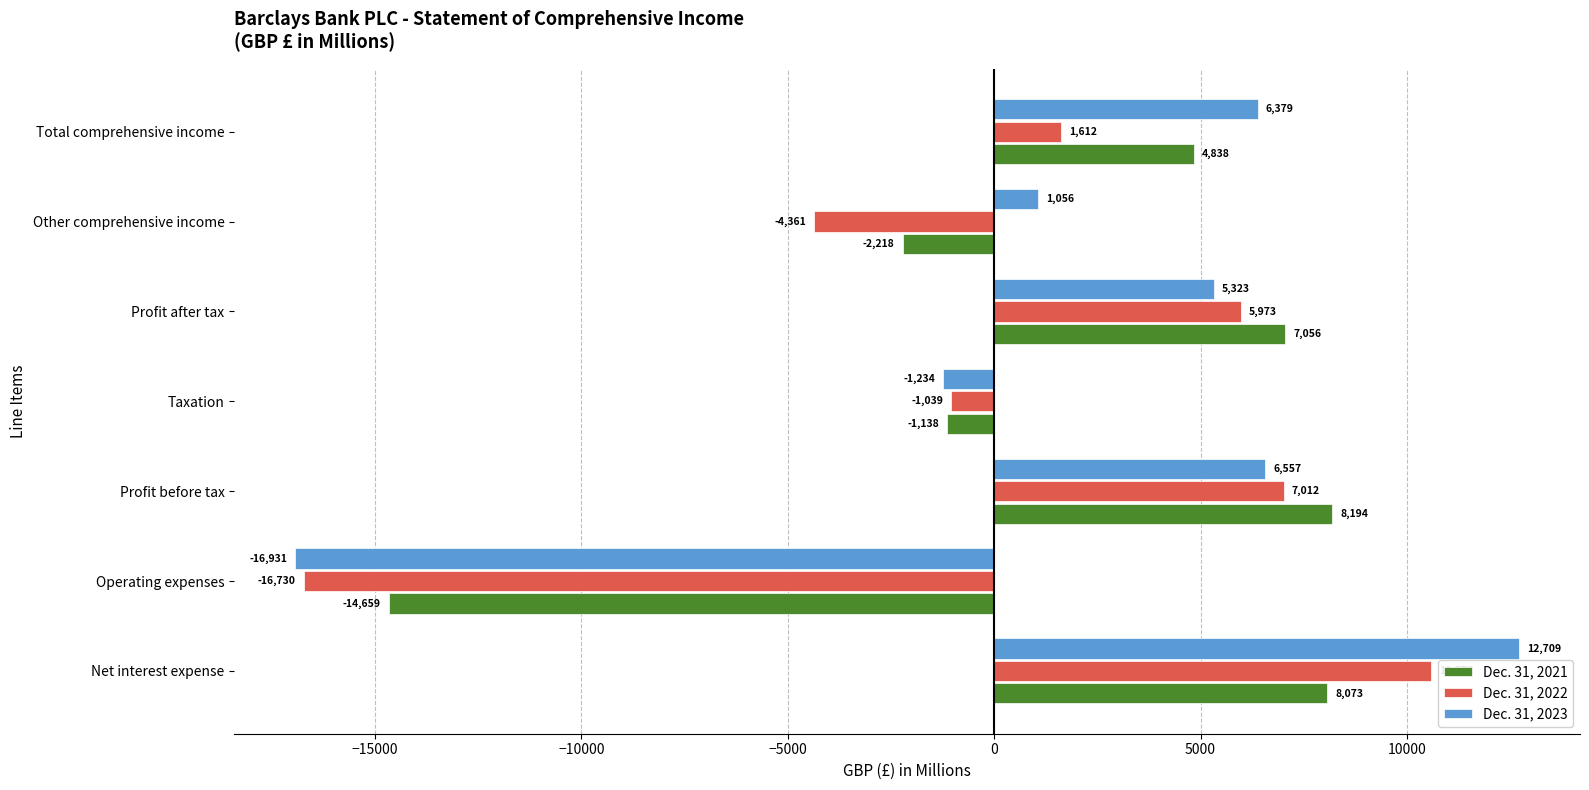

What is the average value of the Dec. 31, 2022 series?

434